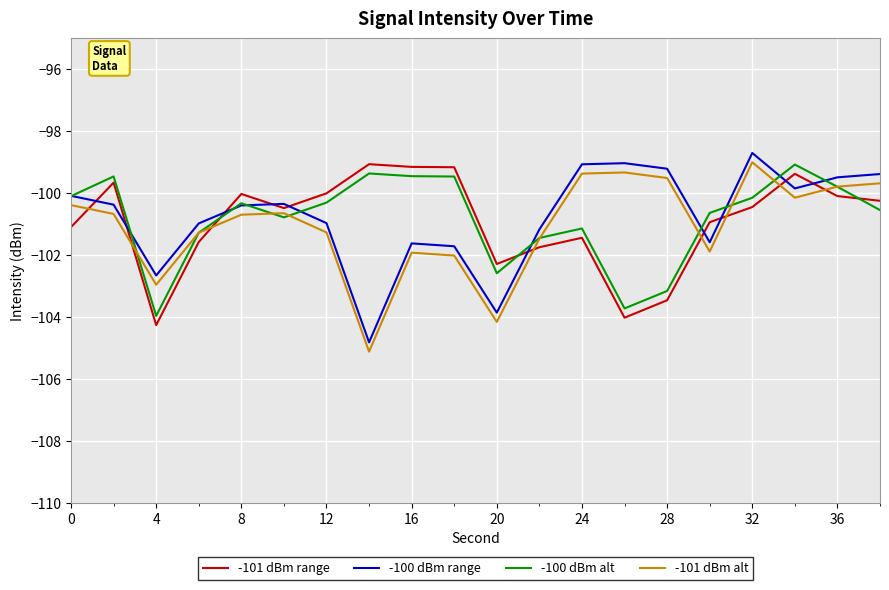

After their last crossing, which series has the higher values: -100 dBm alt or -100 dBm range?

-100 dBm range